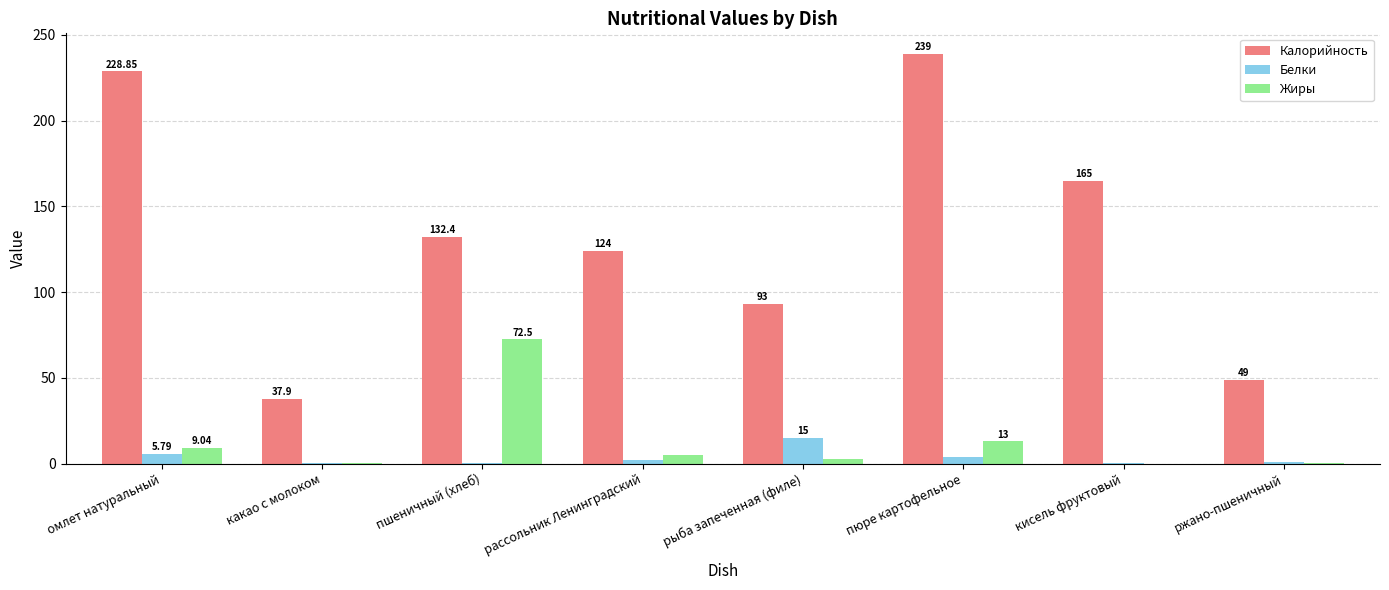

Are the bars horizontal?

No